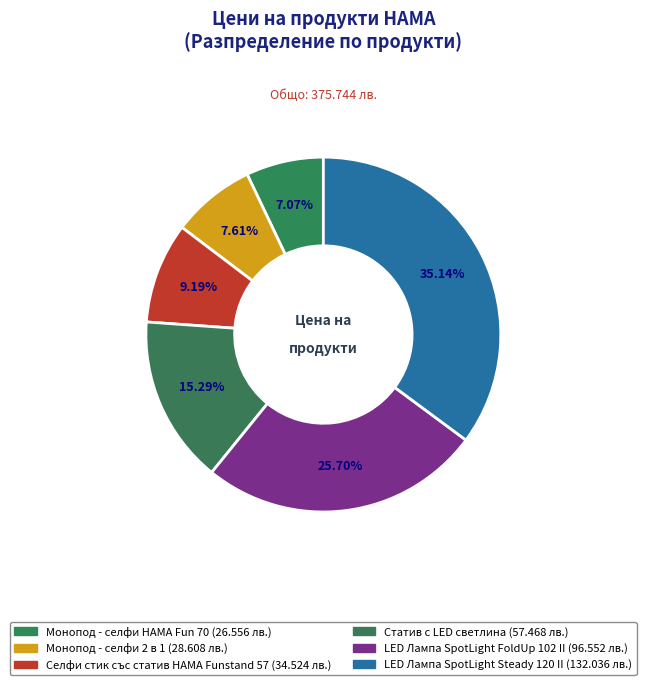

How many segments does this pie chart have?

6